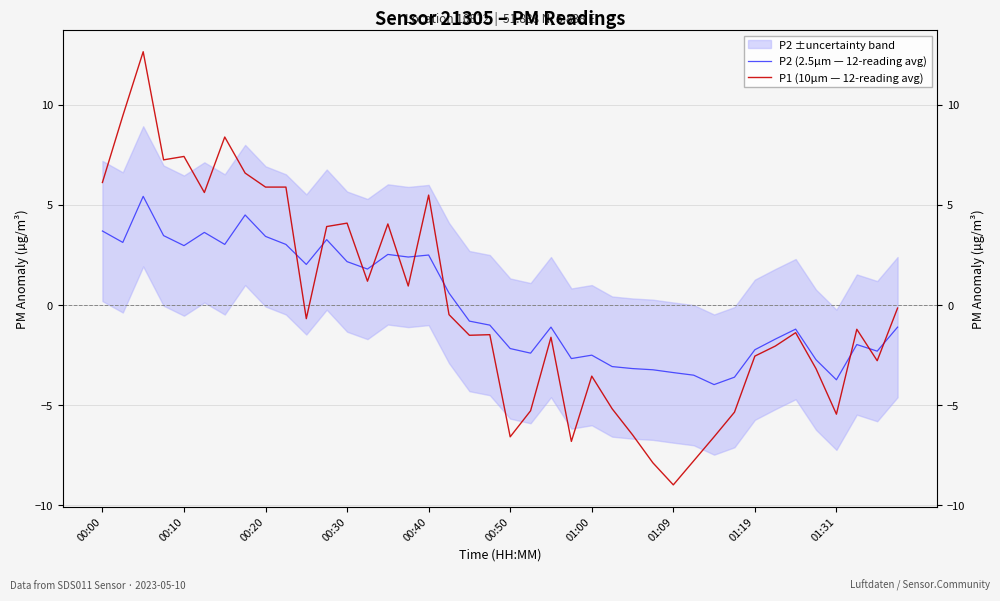

What are all the series names shown in the legend?

P2 (2.5µm — 12-reading avg), P1 (10µm — 12-reading avg)